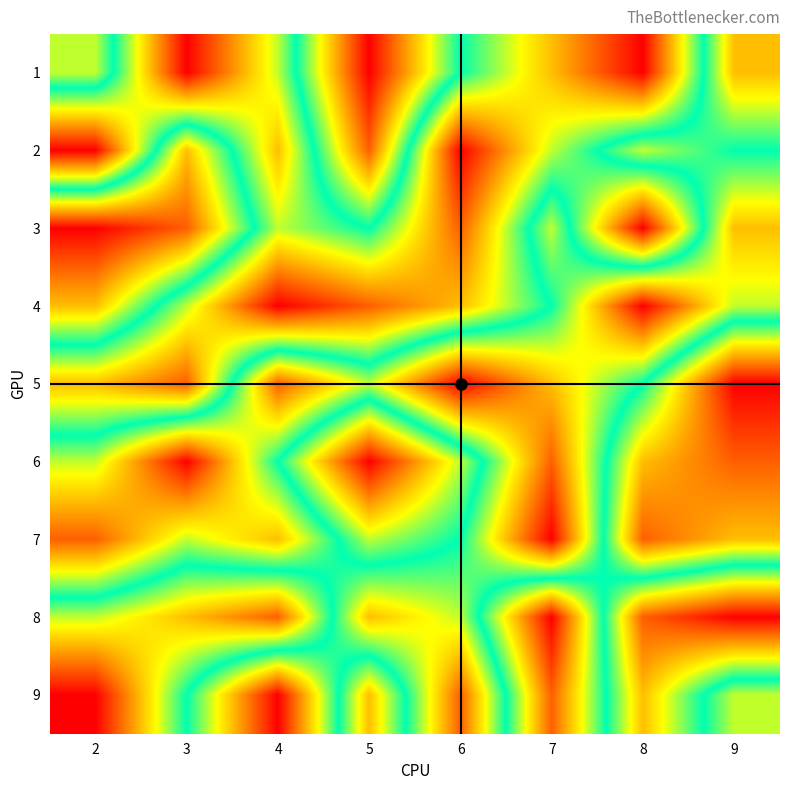

Between 4 and 5, which is larger?

4